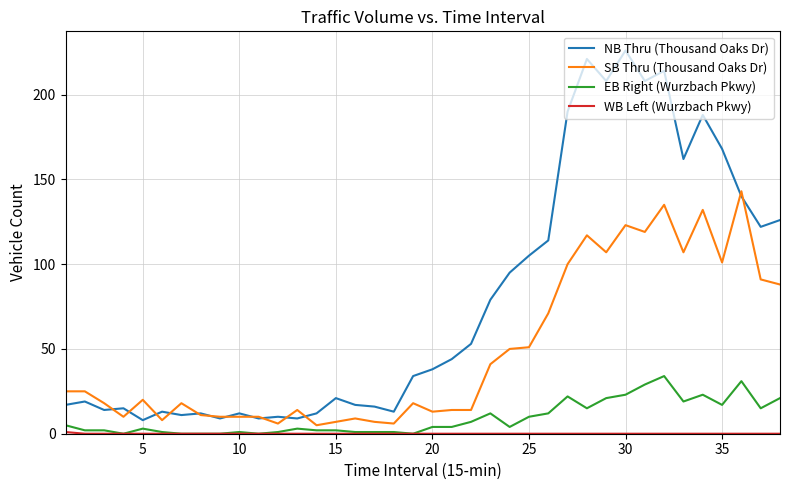

Which series has the largest range (max minus min)?

NB Thru (Thousand Oaks Dr)